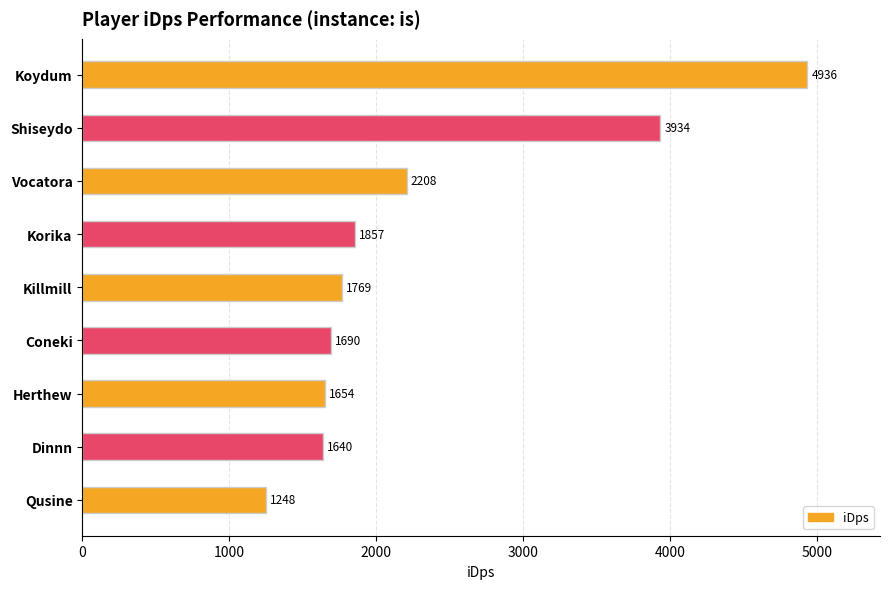

What is the value of the 7th bar from the top?

1654.0